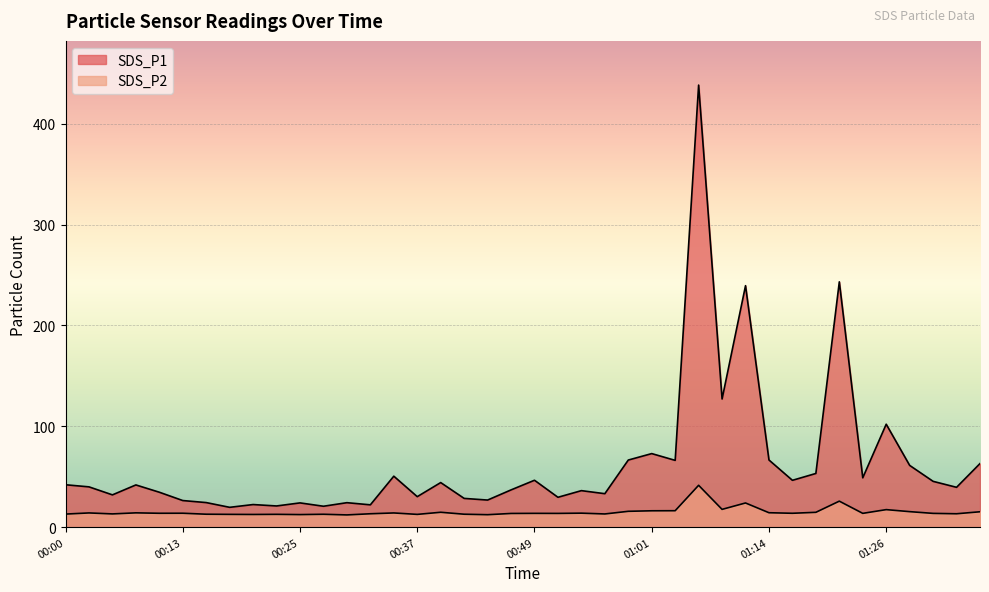

How many data points in SDS_P2 are above 13?

29